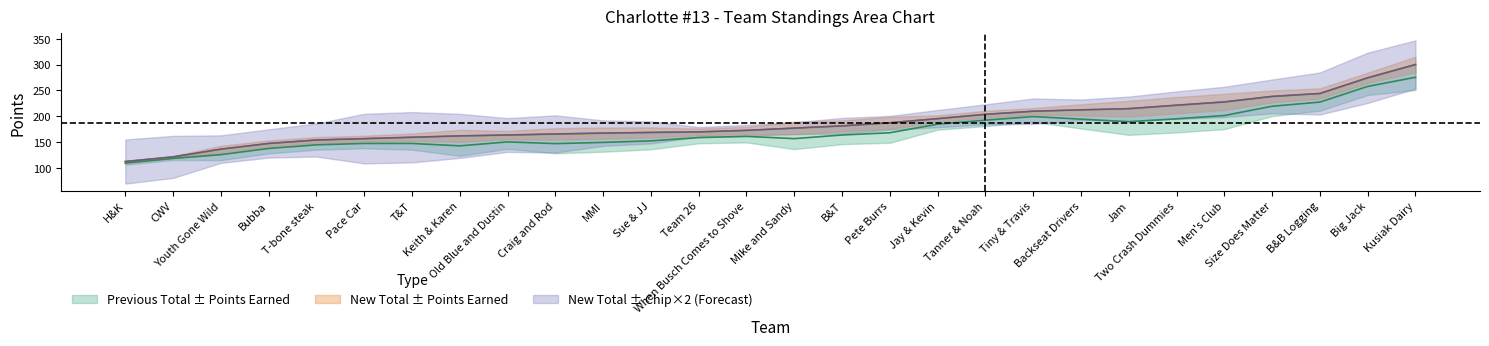

Which series has the largest total across all categories?

NEW TOTAL